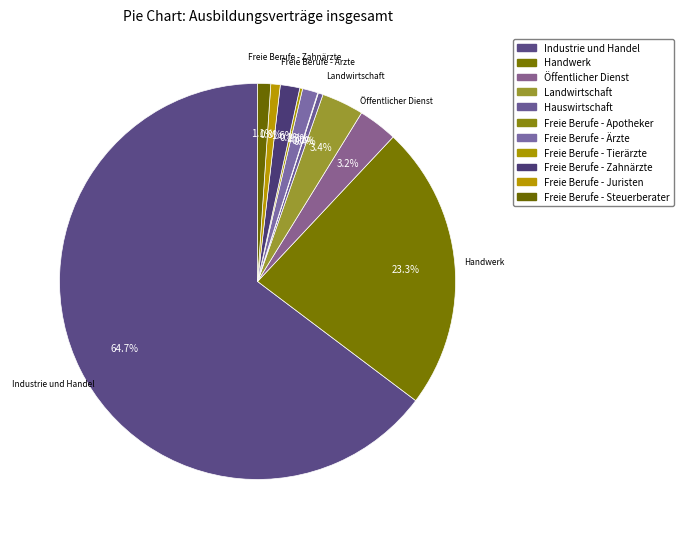

Rank the categories by value from lowest to highest.

Freie Berufe - Apotheker, Freie Berufe - Tierärzte, Hauswirtschaft, Freie Berufe - Juristen, Freie Berufe - Steuerberater, Freie Berufe - Ärzte, Freie Berufe - Zahnärzte, Öffentlicher Dienst, Landwirtschaft, Handwerk, Industrie und Handel